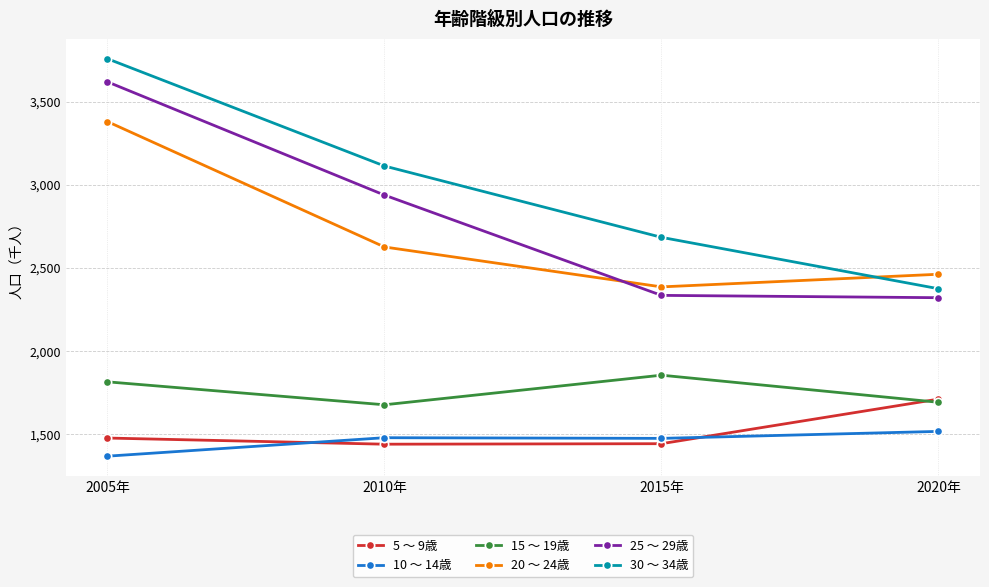

What are all the series names shown in the legend?

5 ～ 9歳, 10 ～ 14歳, 15 ～ 19歳, 20 ～ 24歳, 25 ～ 29歳, 30 ～ 34歳